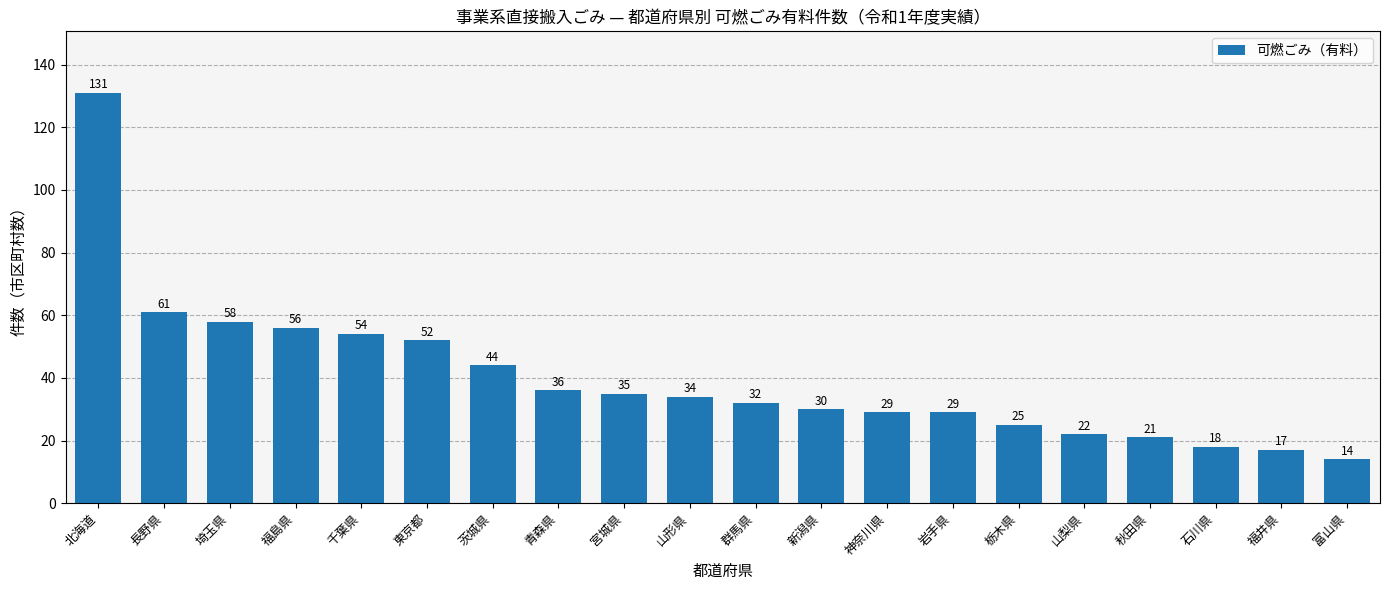

Reading left to right, list all the values displayed in this chart.

北海道=131	長野県=61	埼玉県=58	福島県=56	千葉県=54	東京都=52	茨城県=44	青森県=36	宮城県=35	山形県=34	群馬県=32	新潟県=30	神奈川県=29	岩手県=29	栃木県=25	山梨県=22	秋田県=21	石川県=18	福井県=17	富山県=14